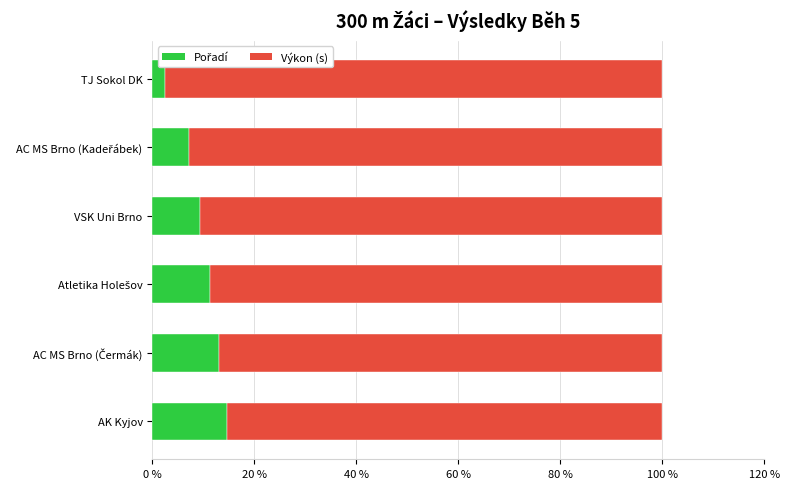

Which series has the largest total across all categories?

Výkon (s)